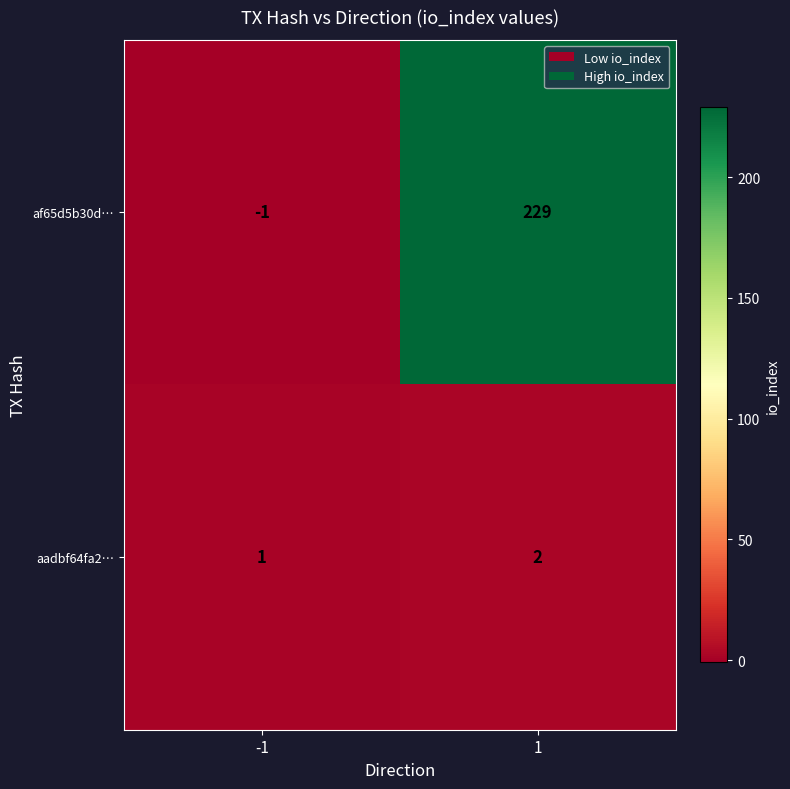

What is the difference between the highest and lowest values at 1?

227